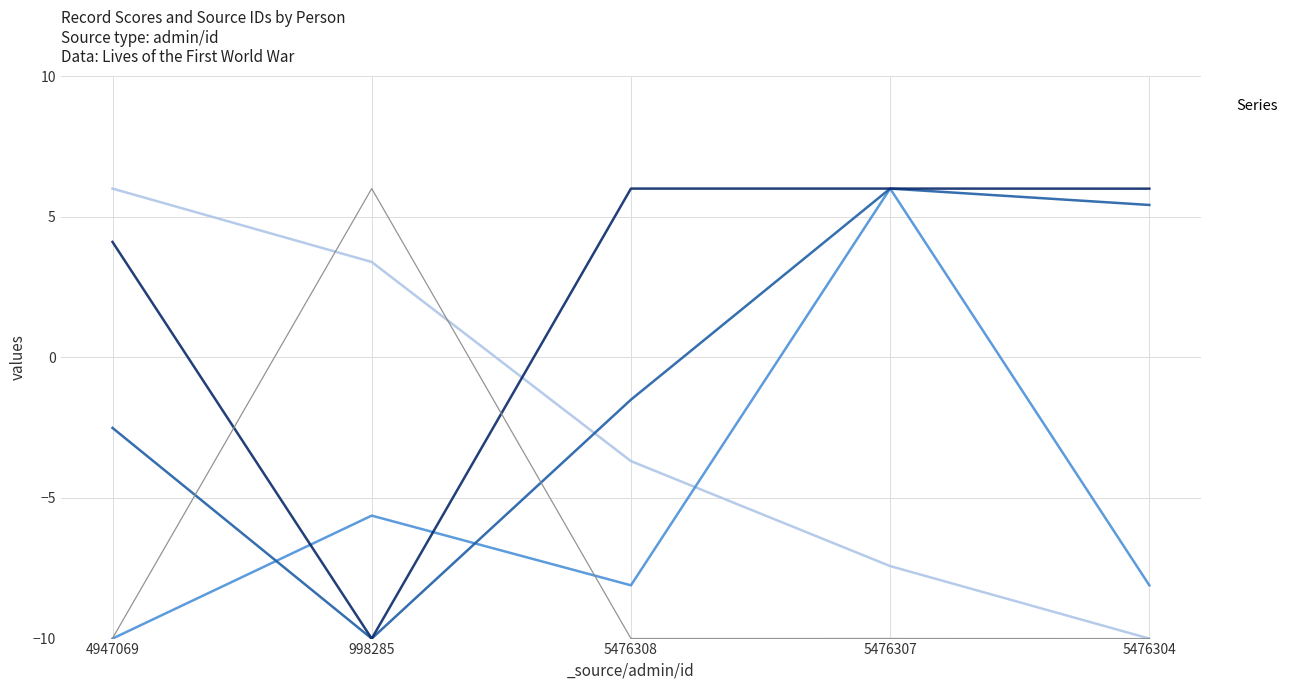

How many lines are shown in the chart?

5